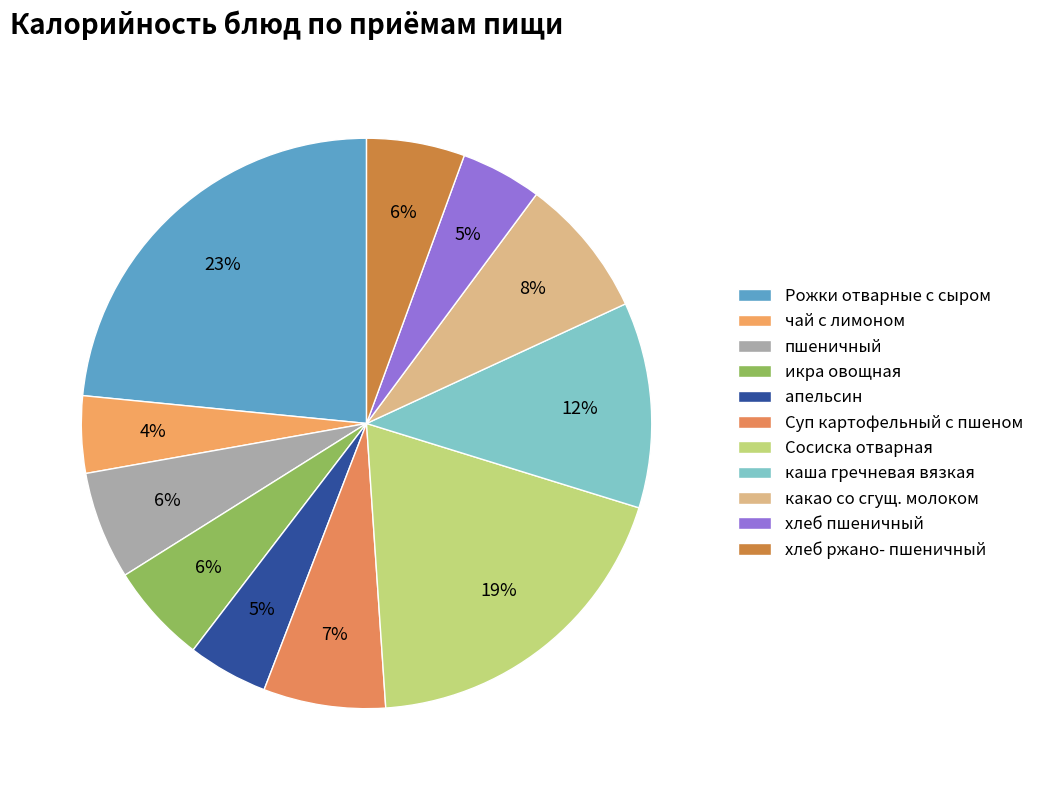

Is икра овощная the majority of the pie?

No